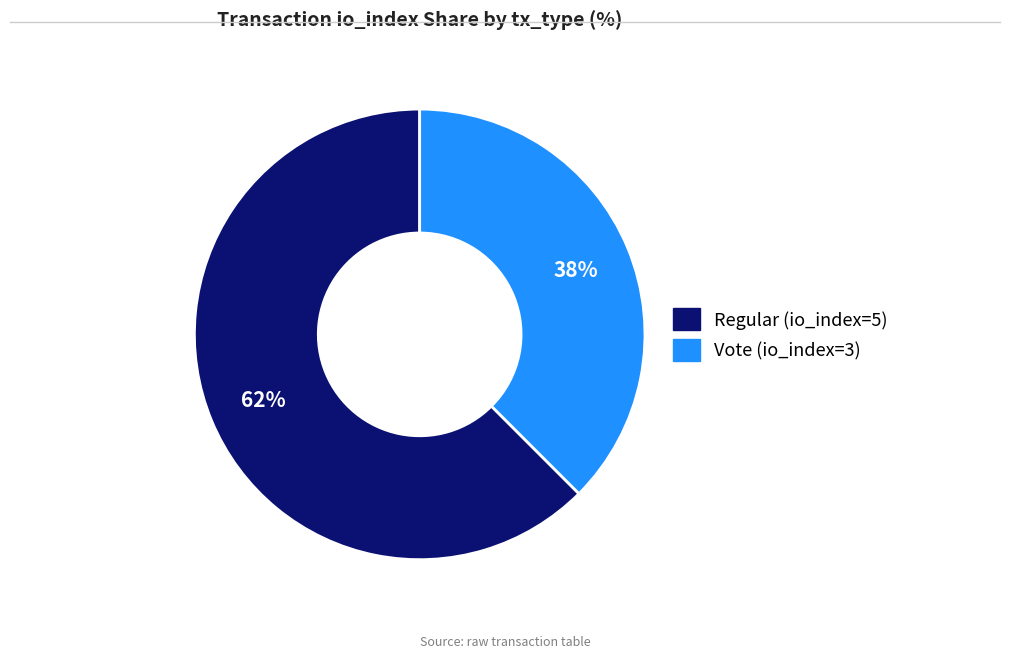

Which category accounts for the majority?

Regular (io_index=5)